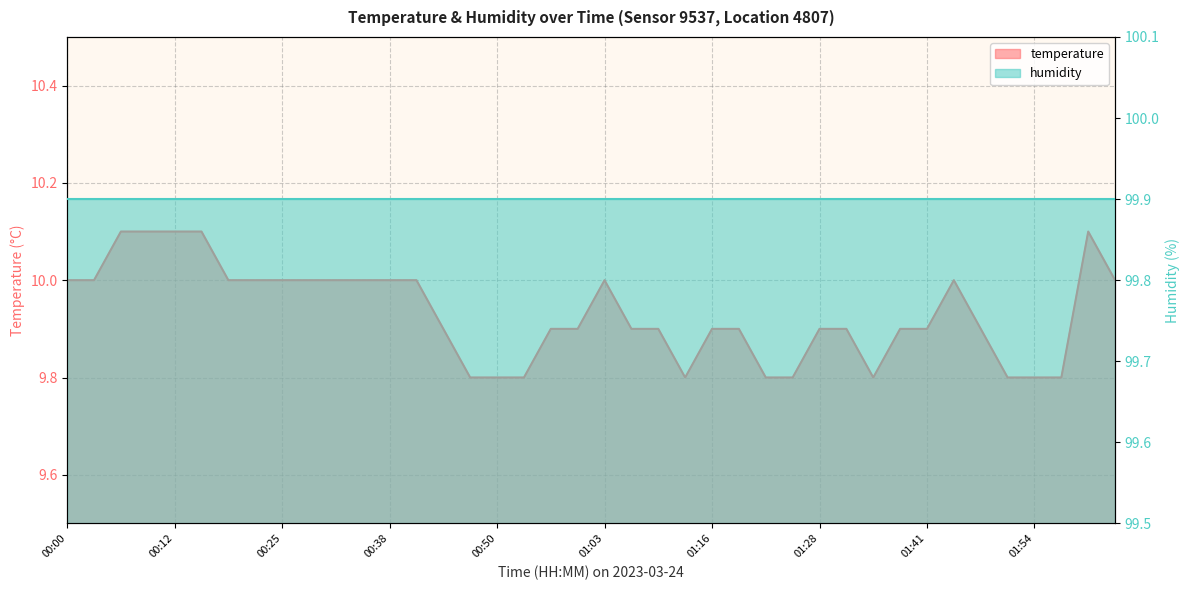

Does the chart have visible grid lines?

Yes